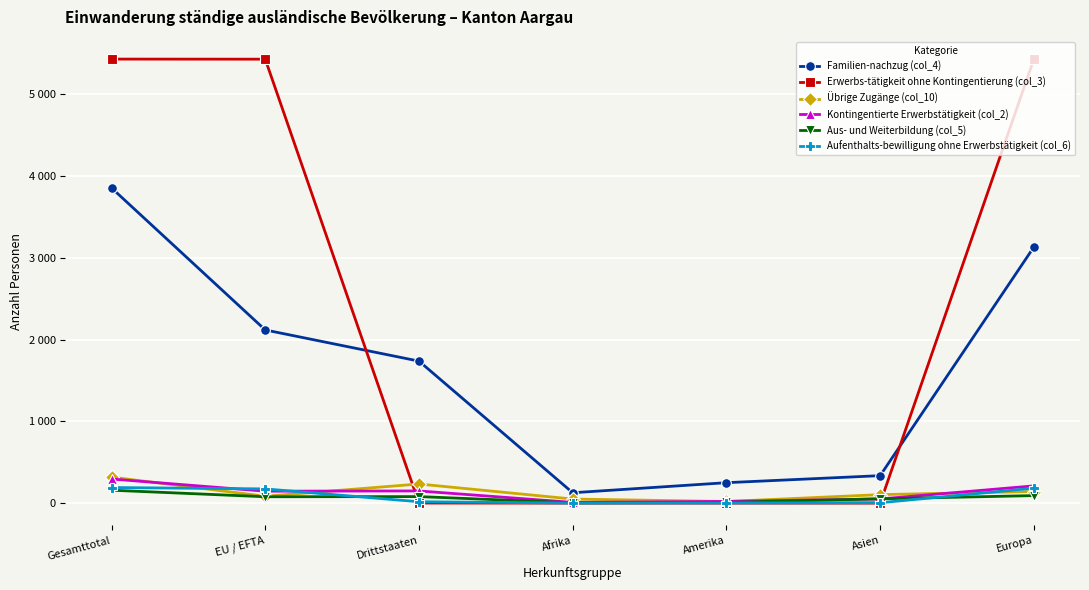

Where is the first local minimum for Familien-nachzug (col_4)?

Afrika